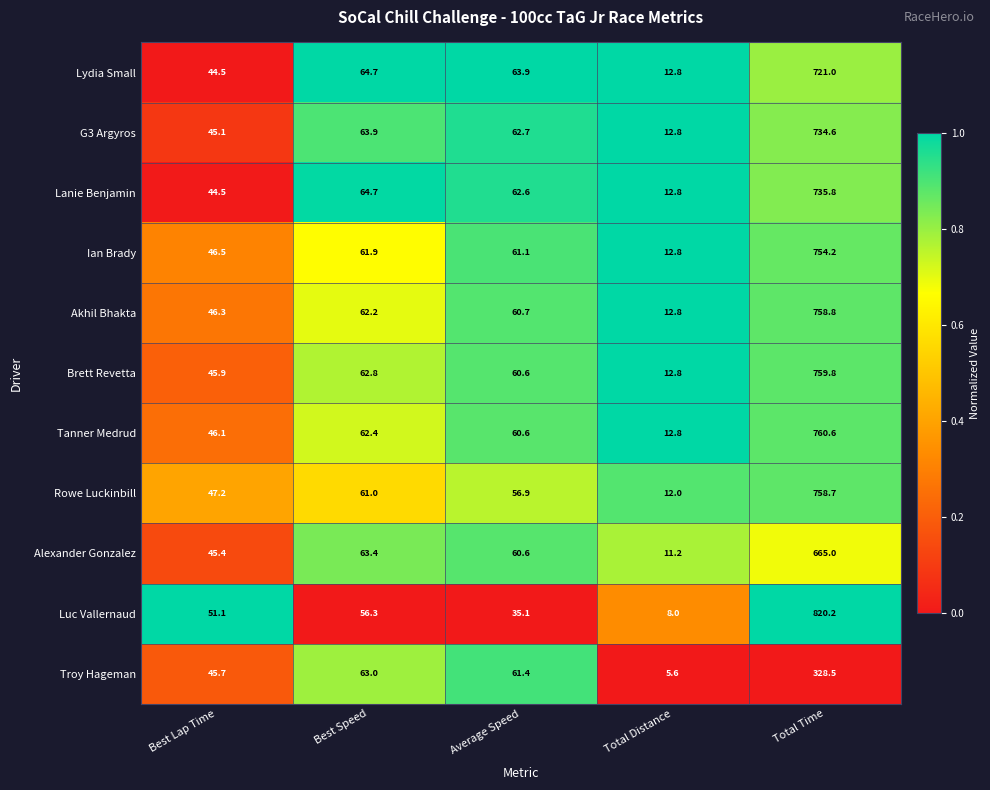

Rank the series by their maximum value, from highest to lowest.

Luc Vallernaud, Tanner Medrud, Brett Revetta, Akhil Bhakta, Rowe Luckinbill, Ian Brady, Lanie Benjamin, G3 Argyros, Lydia Small, Alexander Gonzalez, Troy Hageman